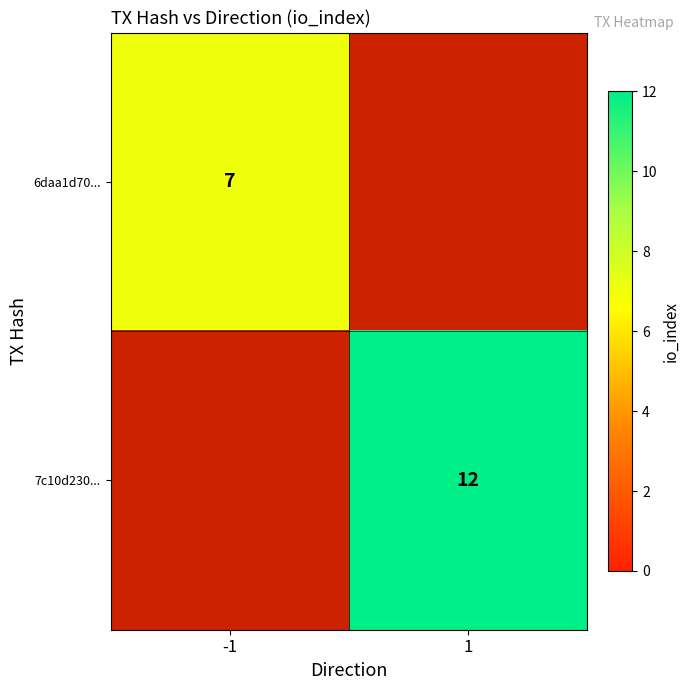

The 6daa1d70... series shows 9 at -1. True or false?

False